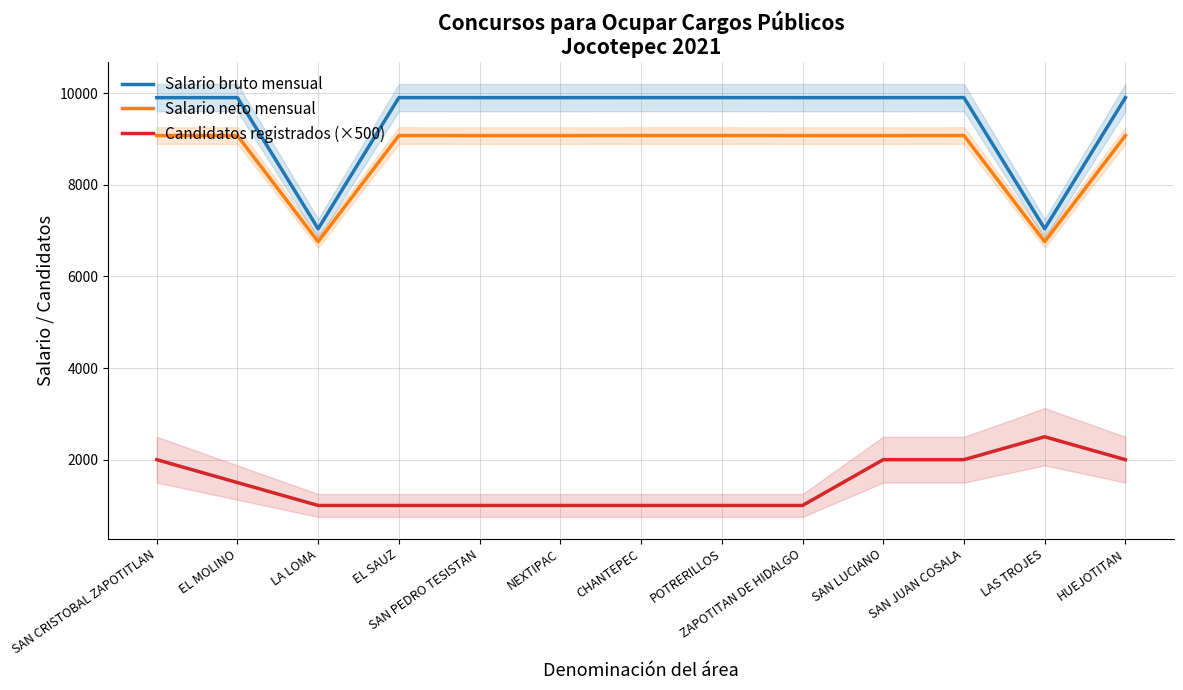

What are all the series names shown in the legend?

Salario bruto mensual, Salario neto mensual, Candidatos registrados (×500)